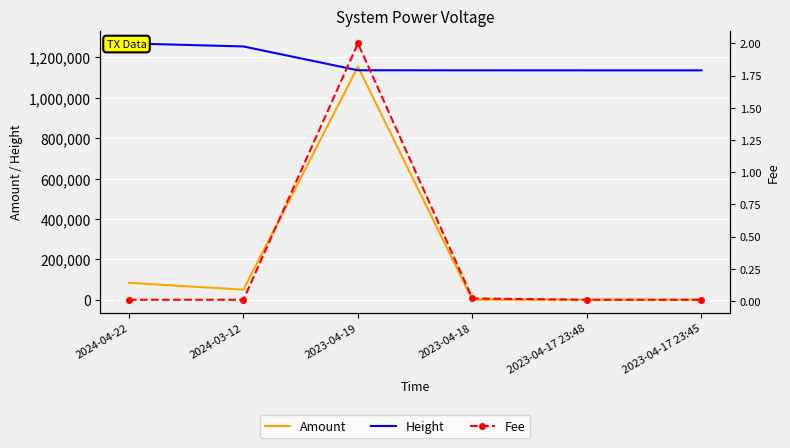

Which has a higher value, 2023-04-17 23:45 or 2023-04-17 23:48?

2023-04-17 23:45